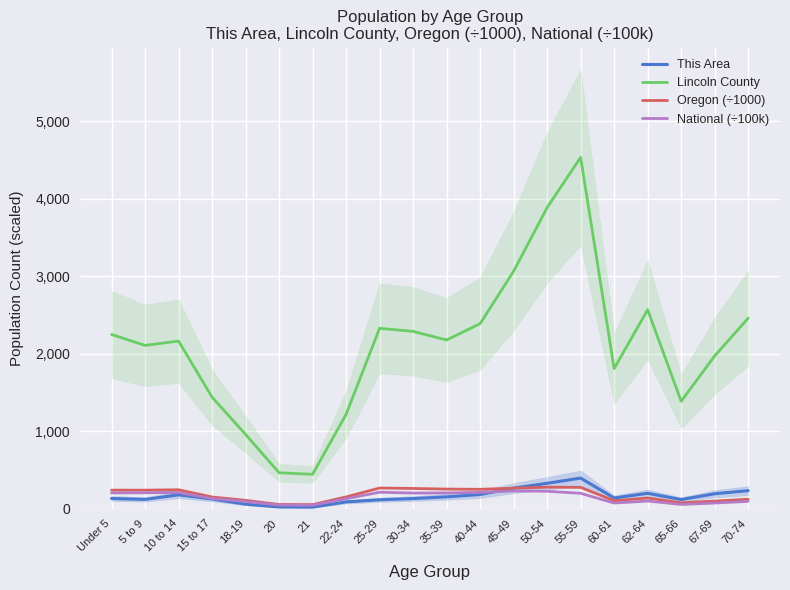

True or false: Oregon (÷1000) and National (÷100k) cross at least once.

False